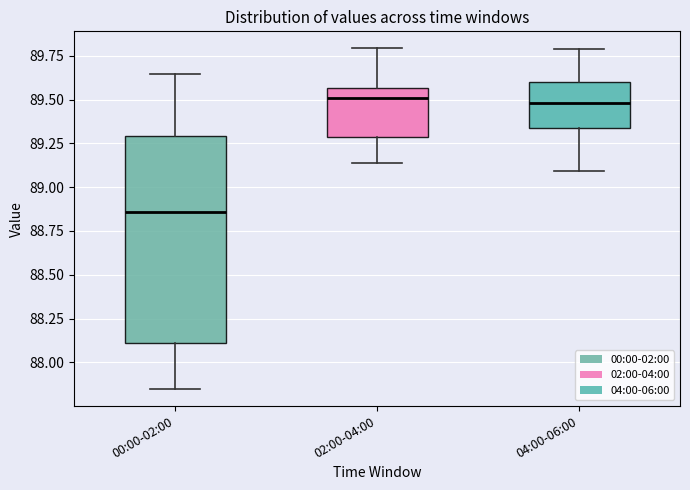

Reading left to right, transcribe this box plot: for each box, give where its median line is, the range the box spans, and where its two whiskers end, as read against the y-axis. The values are not printed on the chart, so give them approximately, as read against the axis.

00:00-02:00: median 88.85, box 88.10 to 89.30, whiskers 87.85 to 89.65
02:00-04:00: median 89.50, box 89.30 to 89.55, whiskers 89.15 to 89.80
04:00-06:00: median 89.50, box 89.35 to 89.60, whiskers 89.10 to 89.80